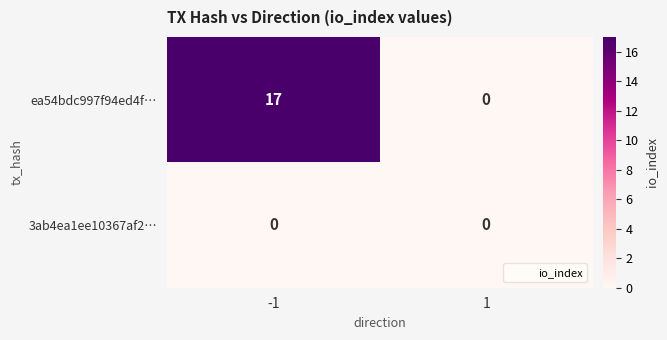

Reading left to right, what are all the values shown in this chart?

ea54bdc997f94ed4f…: 17	0
3ab4ea1ee10367af2…: 0	0